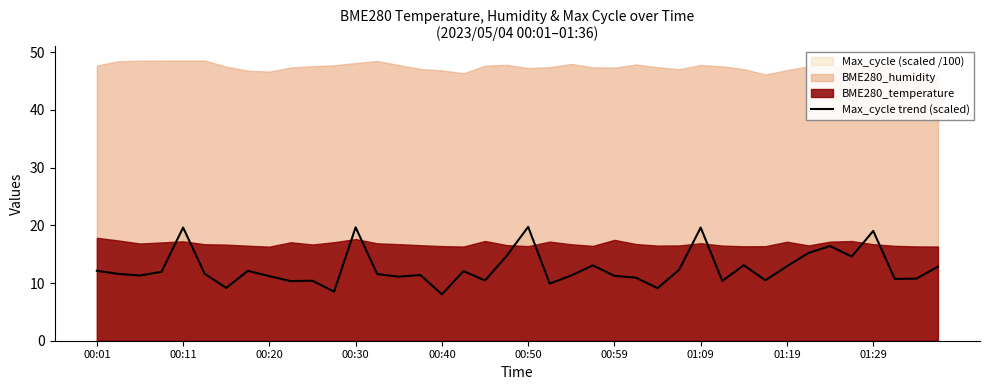

The value at 14 is 18.7. True or false?

False